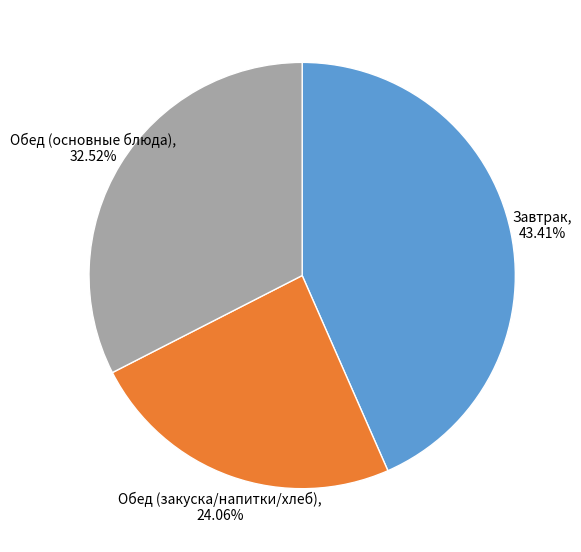

Does any single category account for the majority?

No